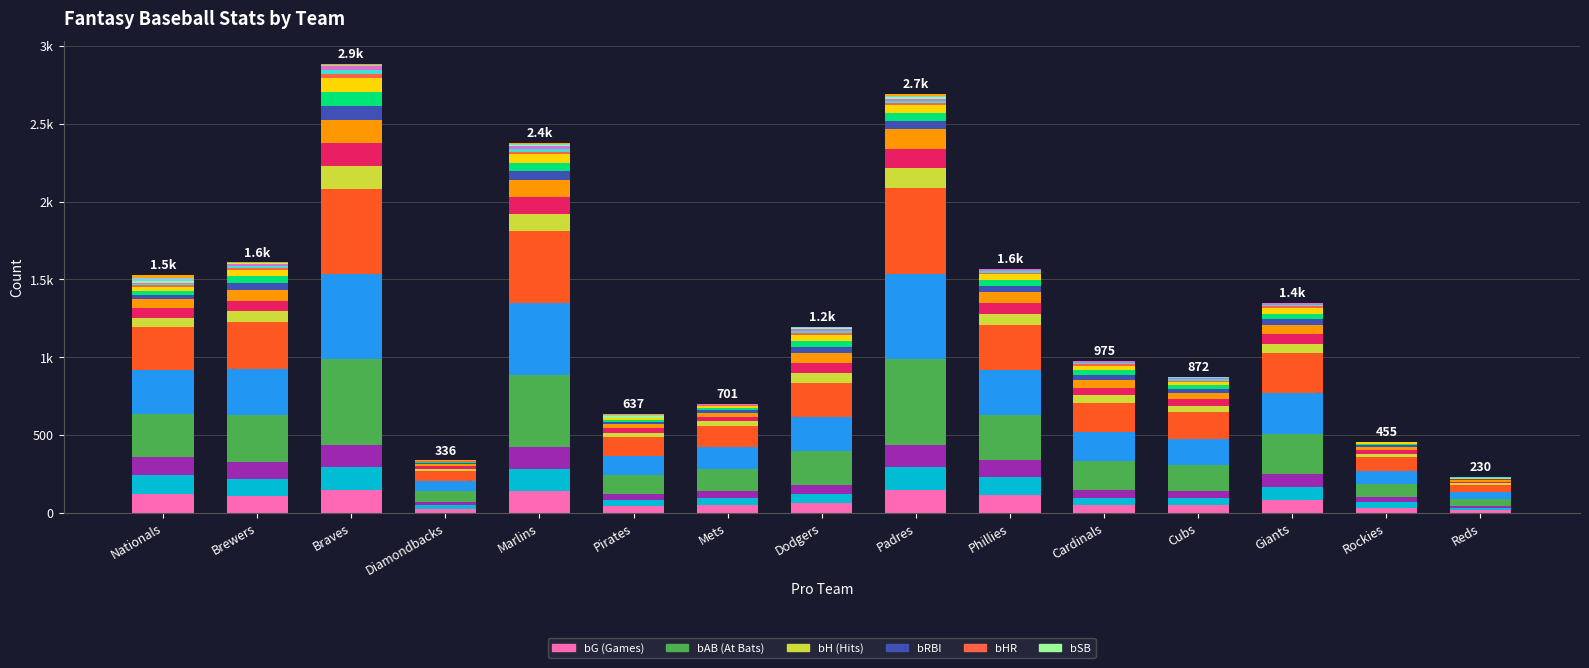

What is the approximate value of bHR_slice0 at Cardinals?

8.7